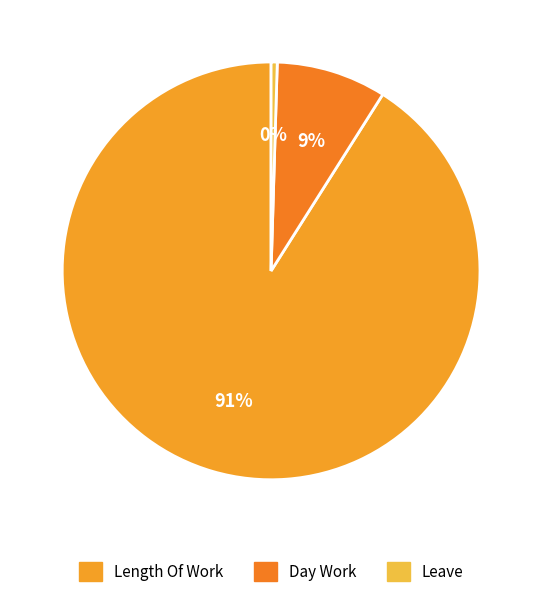

How many slices are in this pie chart?

3